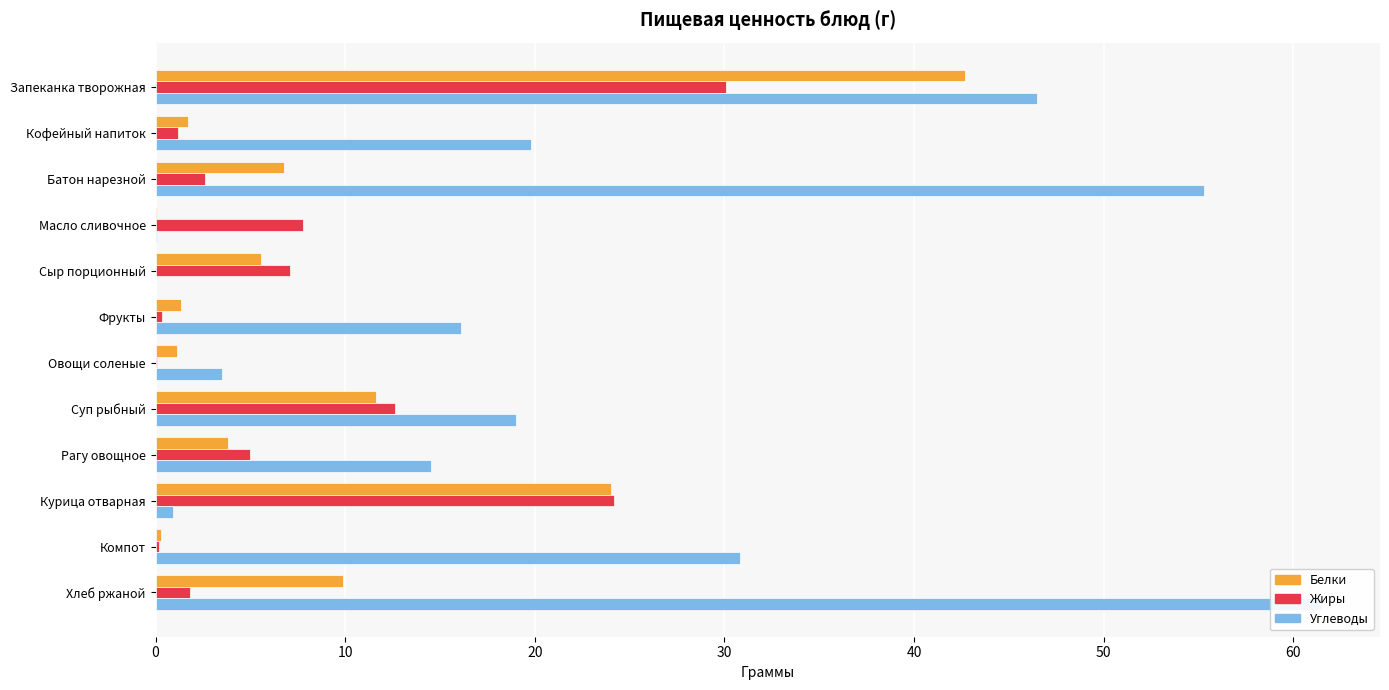

What is the greatest value displayed?

61.5